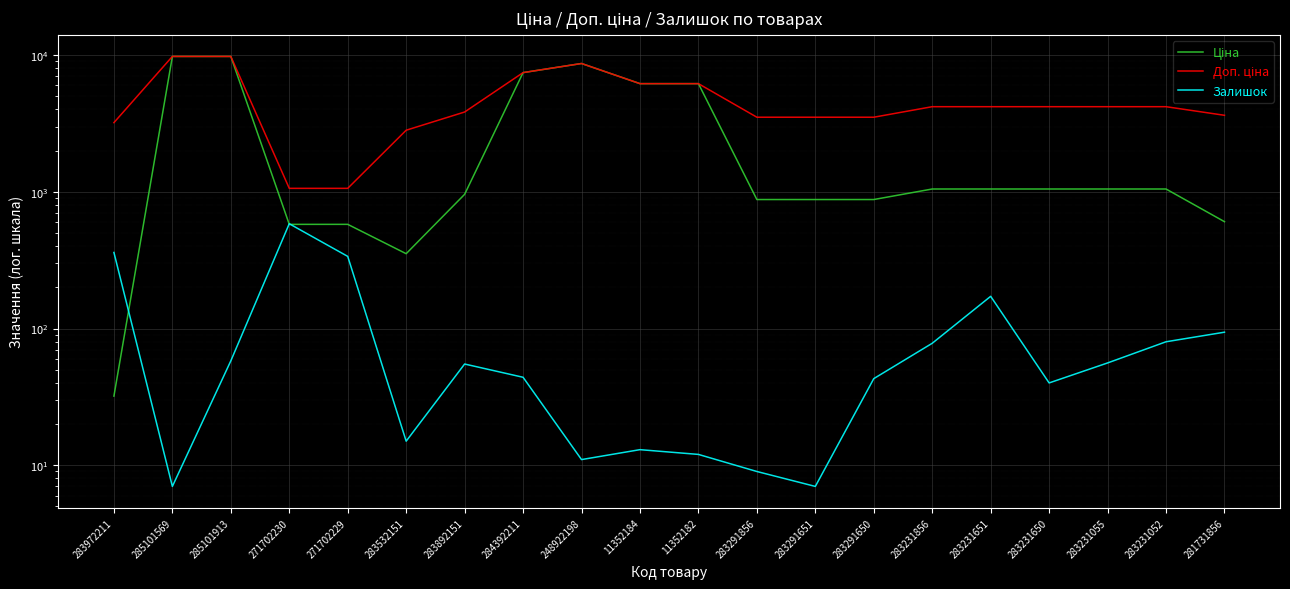

Which series changed the most between 283291650 and 283231052?

Доп. ціна